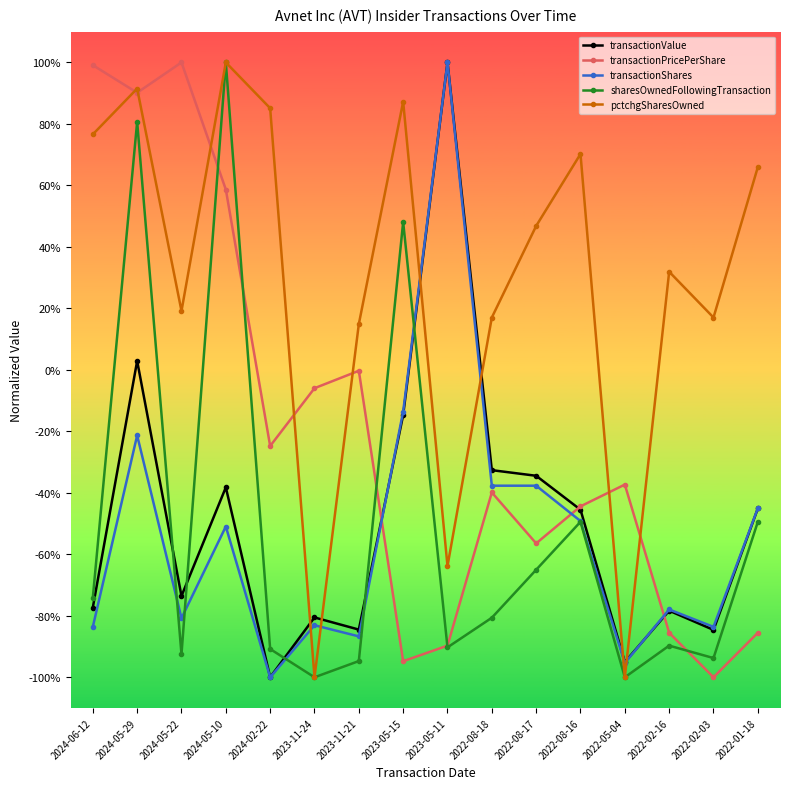

What is the label of the 13th point from the right?

2024-05-10